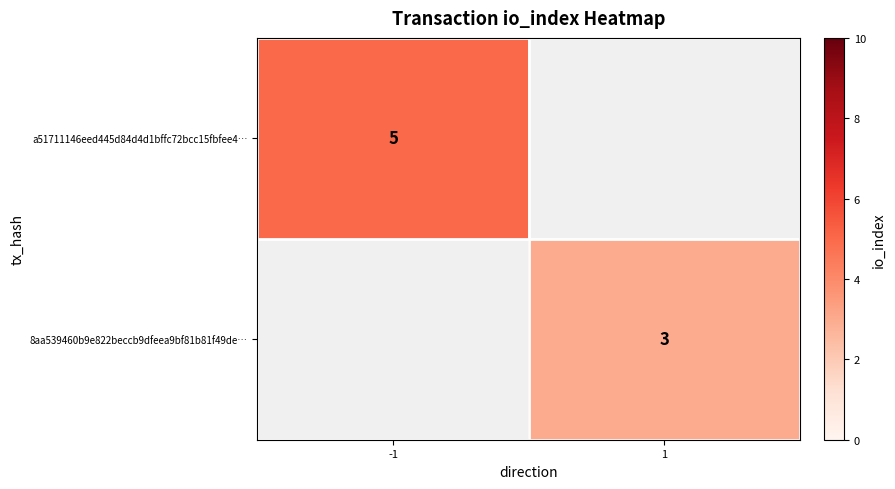

Is it true that a51711146eed445d84d4d1bffc72bcc15fbfee4… equals 5 at -1?

True